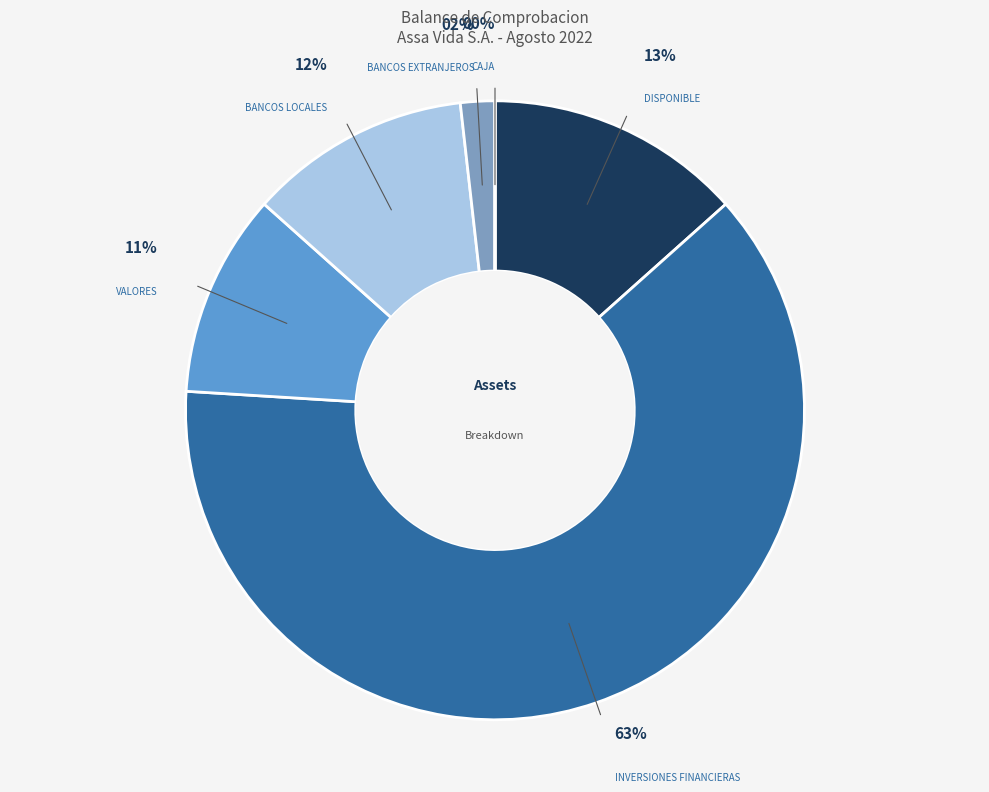

Which category has the biggest portion of the pie?

INVERSIONES FINANCIERAS